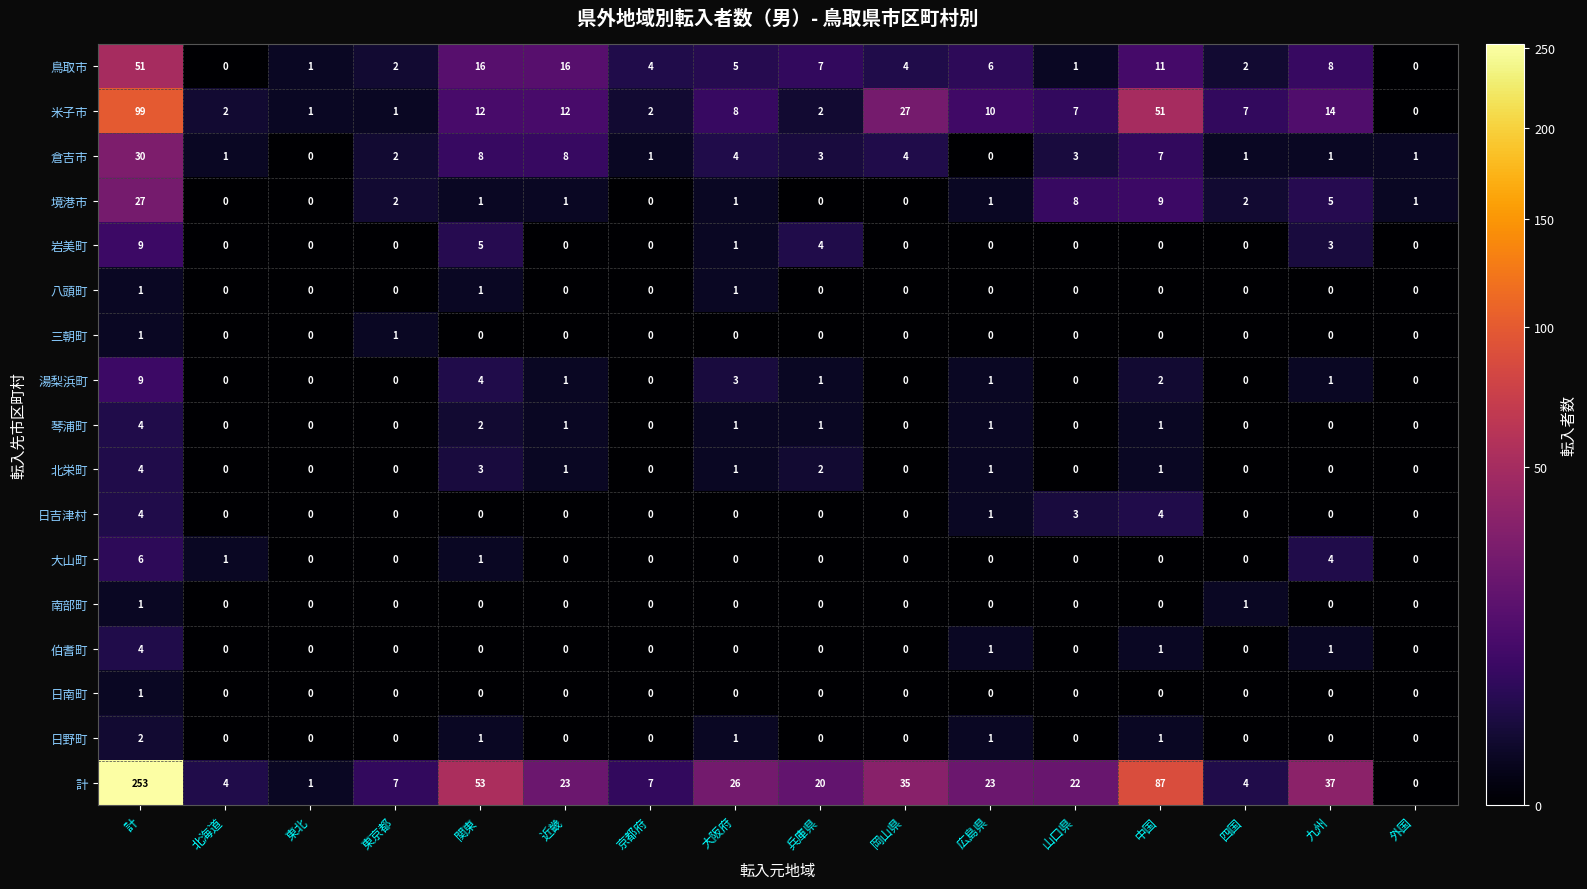

What is the greatest value displayed?

253